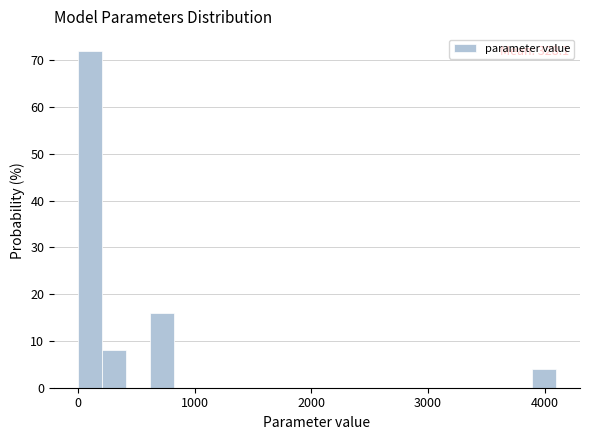

Read against the x-axis, roughly where is the centre of the tallest bar?

100